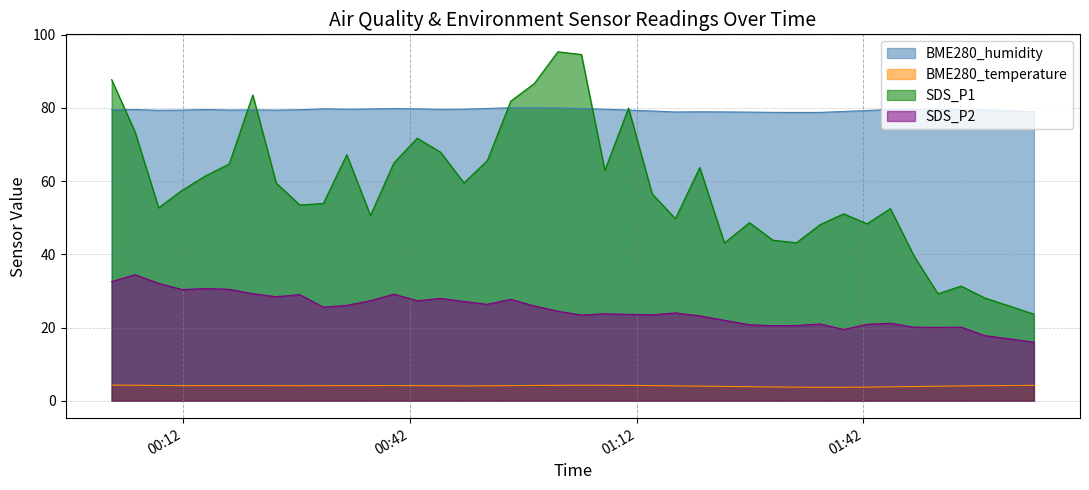

Between 2021/04/18 00:42:59 and 2021/04/18 01:54:56, which series saw the biggest shift?

SDS_P1